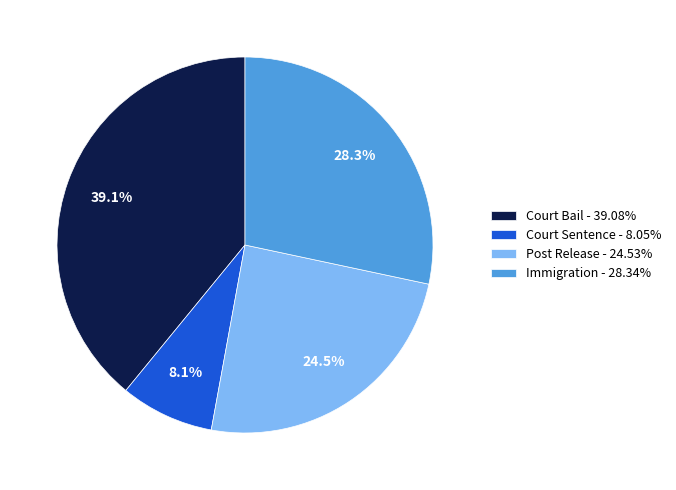

Count the number of slices in the pie.

4